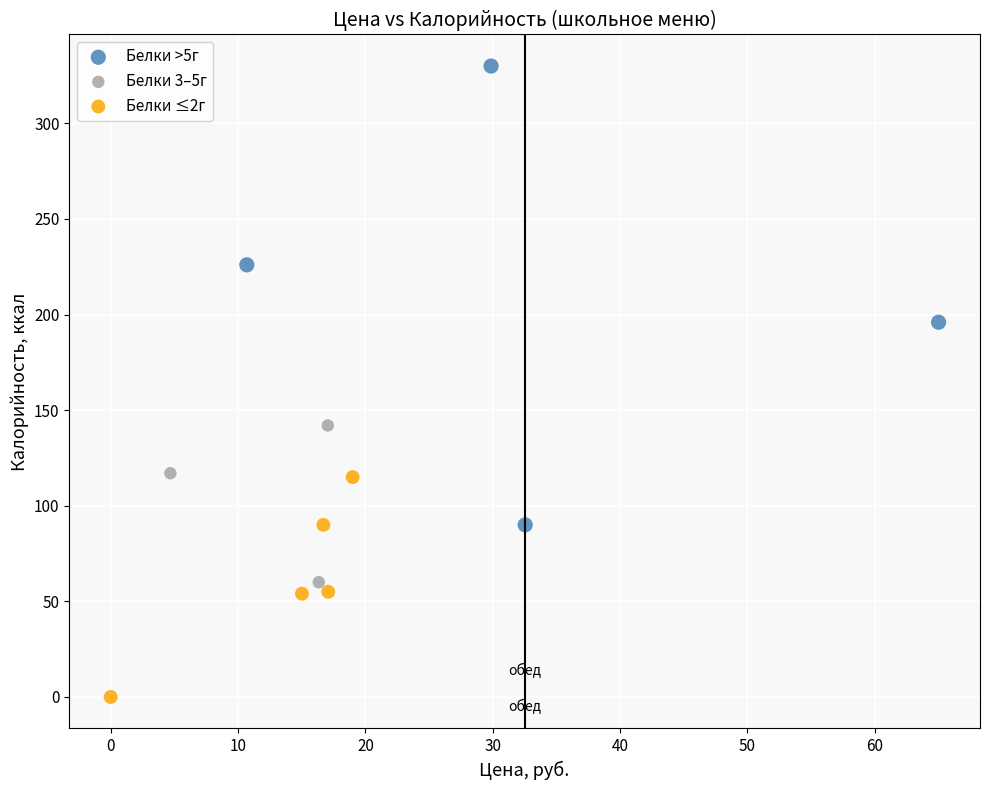

Which series reaches the maximum Y coordinate?

Белки >5г